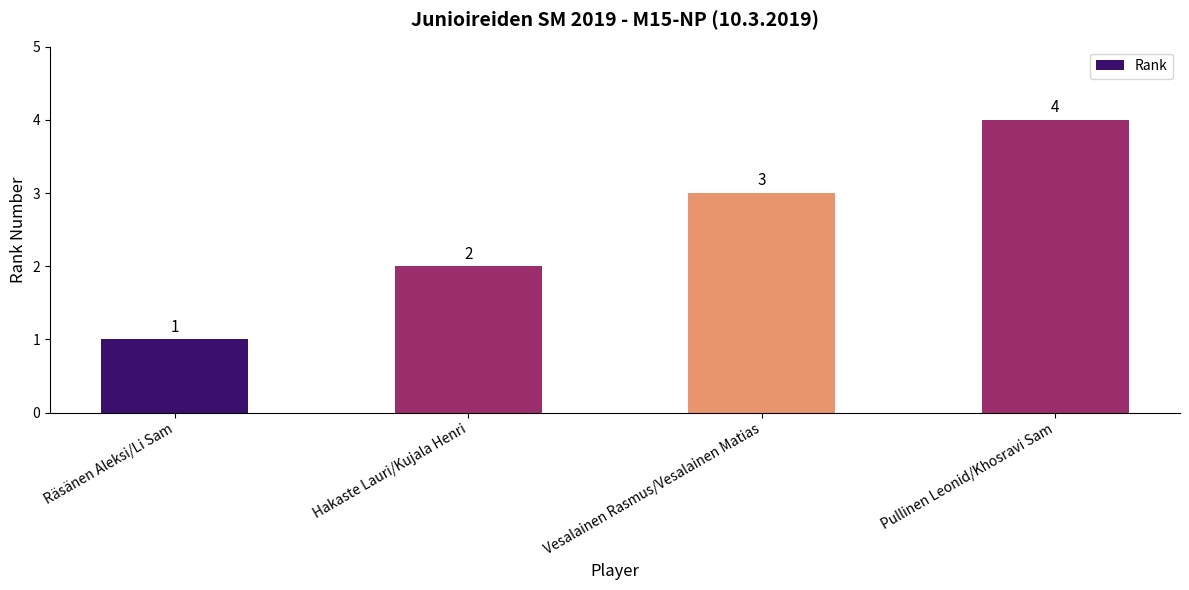

The value at Hakaste Lauri/Kujala Henri is 2. True or false?

True